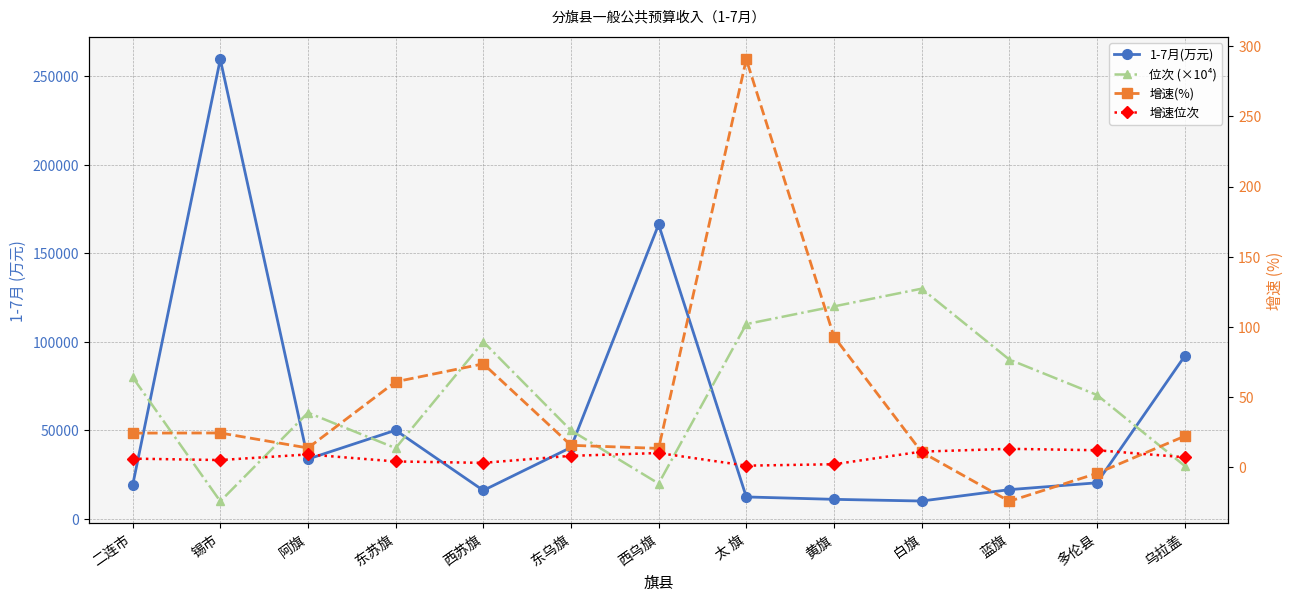

What is the value of the 位次 (×10⁴) point at the 12th from the left?

70000.0